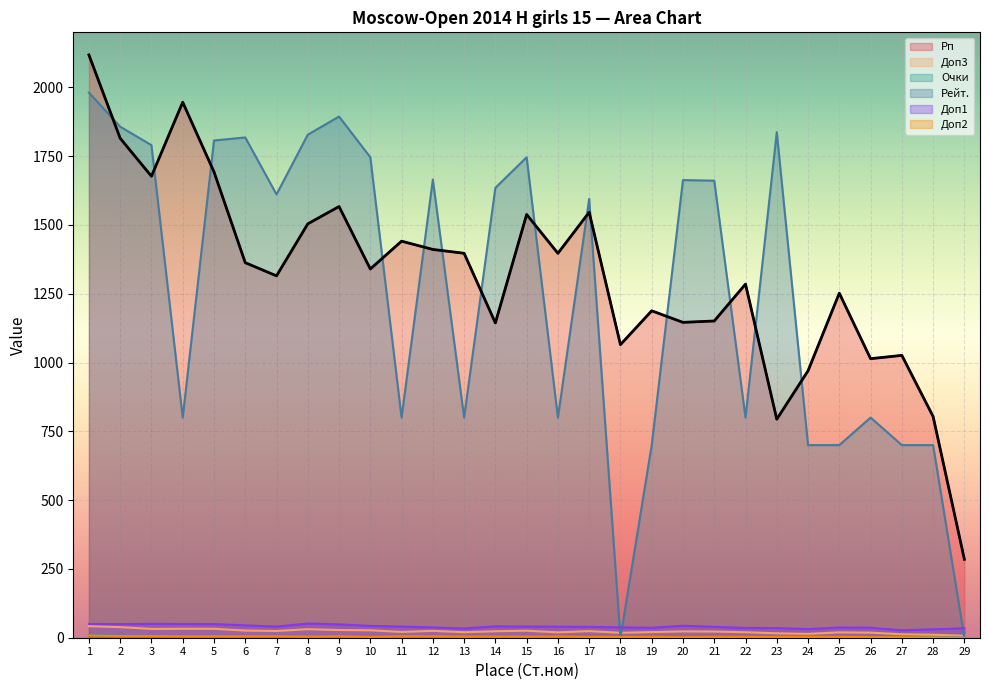

What is the average value of the Доп1 series?

40.5